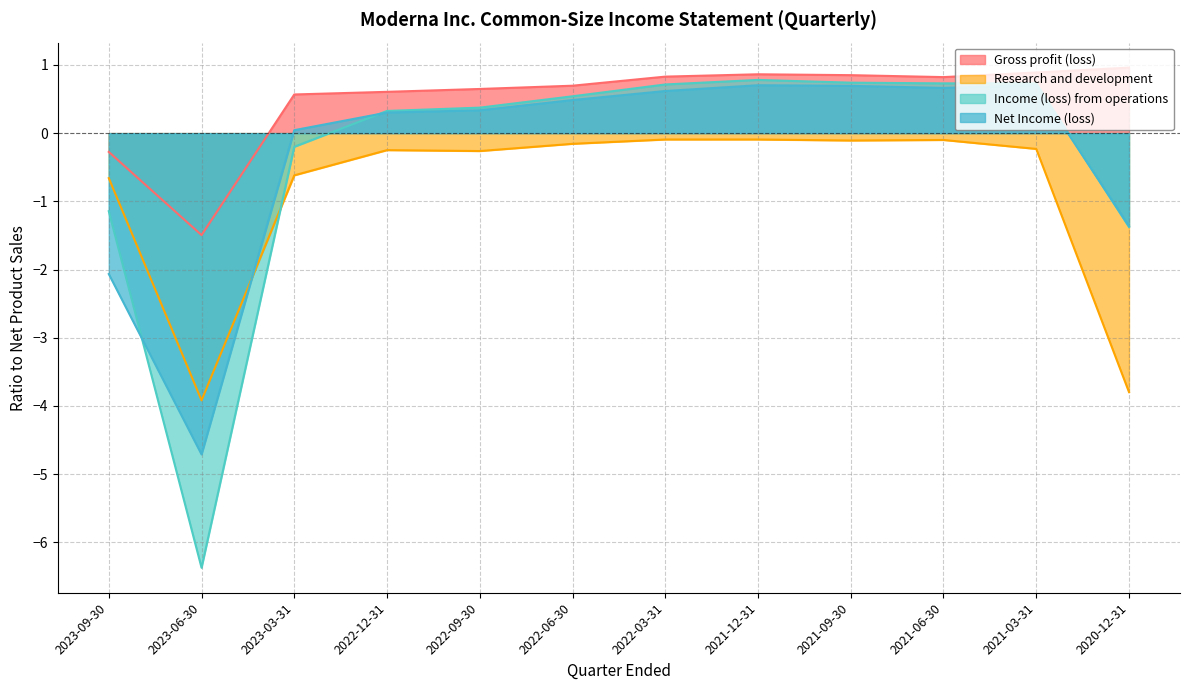

What are all the series names shown in the legend?

Gross profit (loss), Research and development, Income (loss) from operations, Net Income (loss)